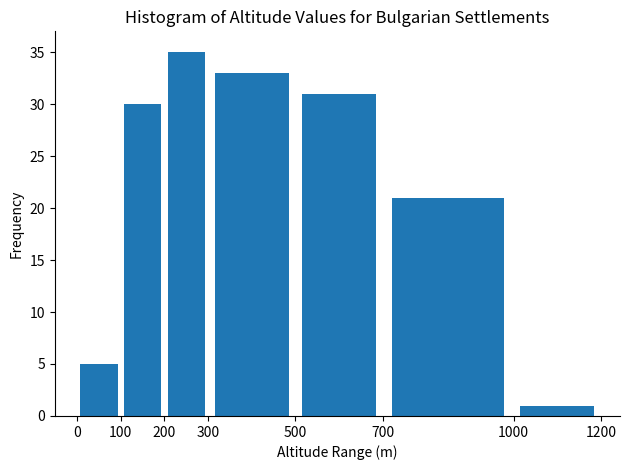

Reading left to right, list every bar in this chart as the range it spans on the x-axis followed by its height. The values are not printed on the chart, so give them approximately, as read against the axis.

0 to 100: 5
100 to 200: 30
200 to 300: 35
300 to 500: 33
500 to 700: 31
700 to 1000: 21
1000 to 1200: 1